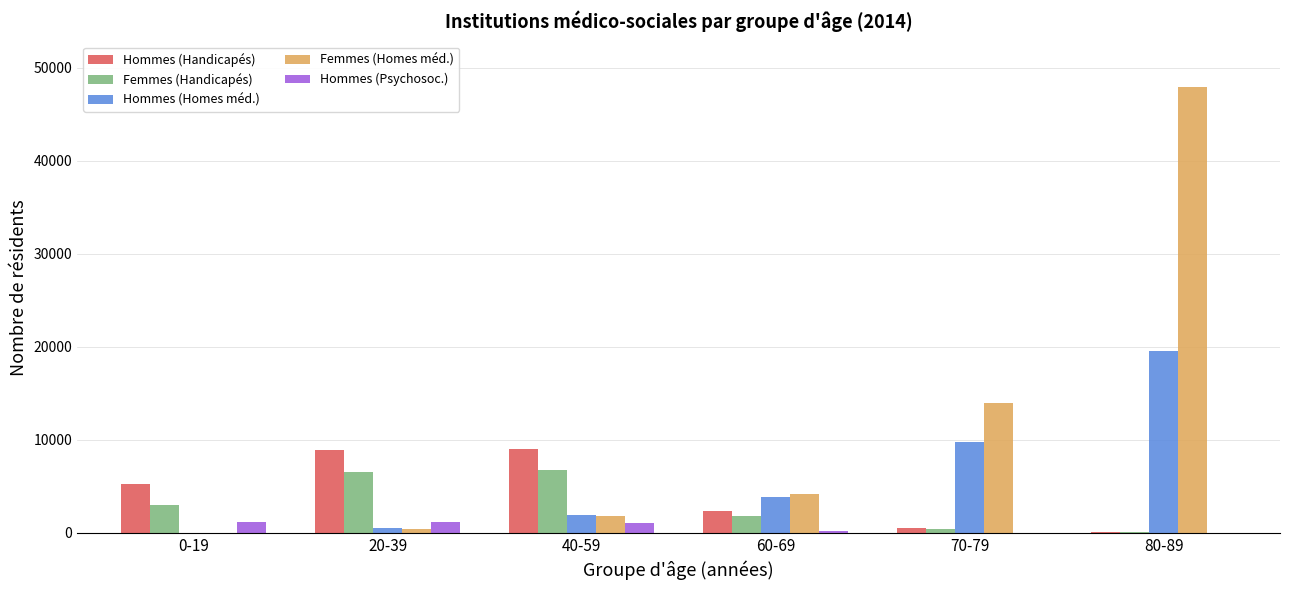

Which series changed the most between 20-39 and 70-79?

Femmes (Homes méd.)